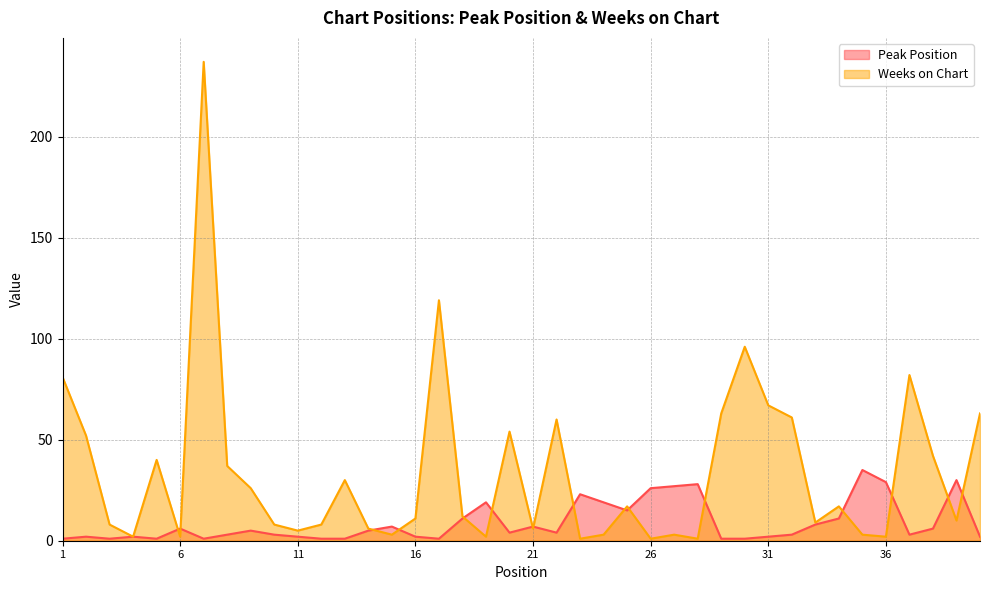

Does the chart display data point markers on the line(s)?

No